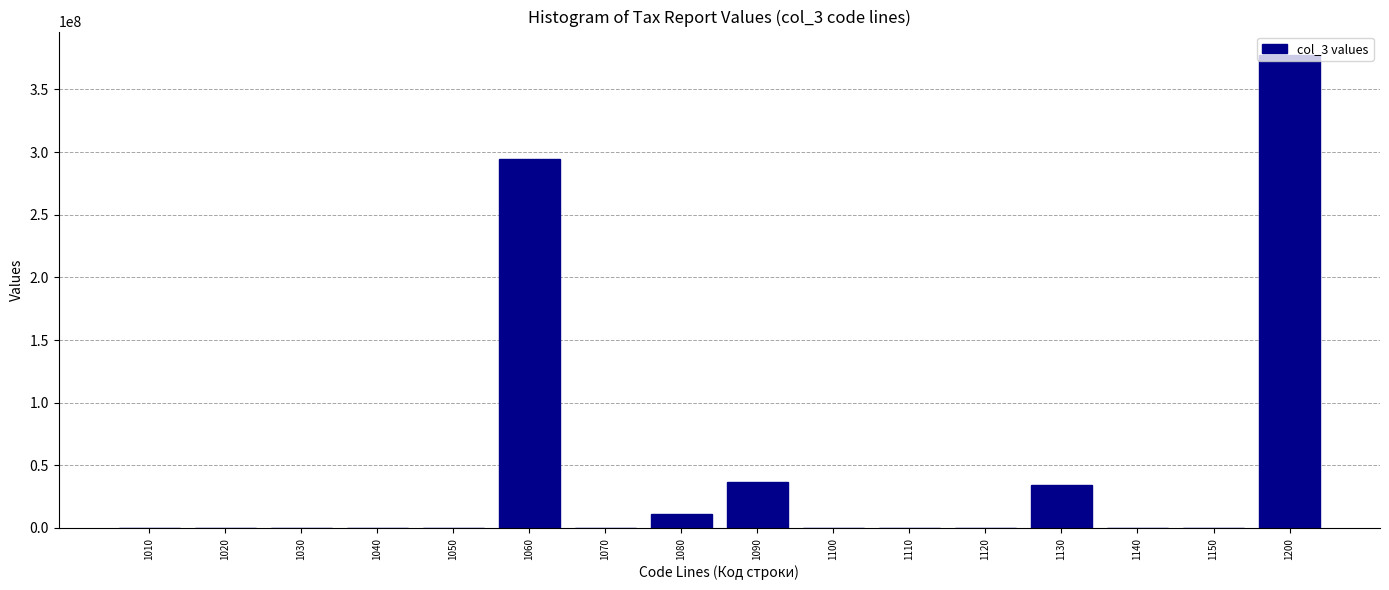

Is it true that the value at 1050 is 0.0?

True